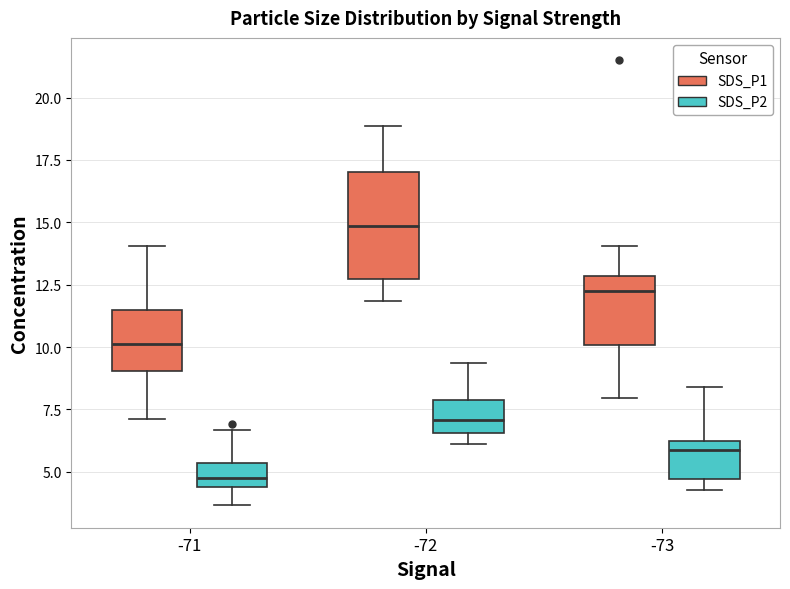

Where does the upper whisker of the box for -72 (SDS_P2) end on the y-axis? The values are not printed on the chart, so give them approximately, as read against the axis.

9.5